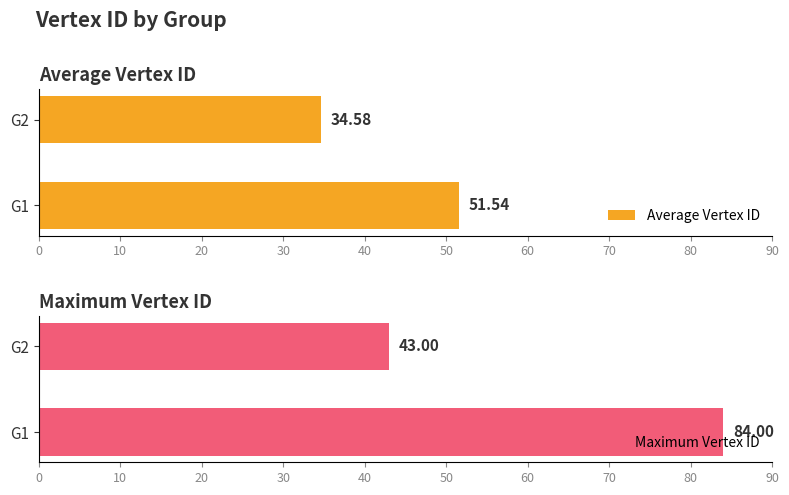

How many Maximum Vertex ID values are between 43 and 84?

2